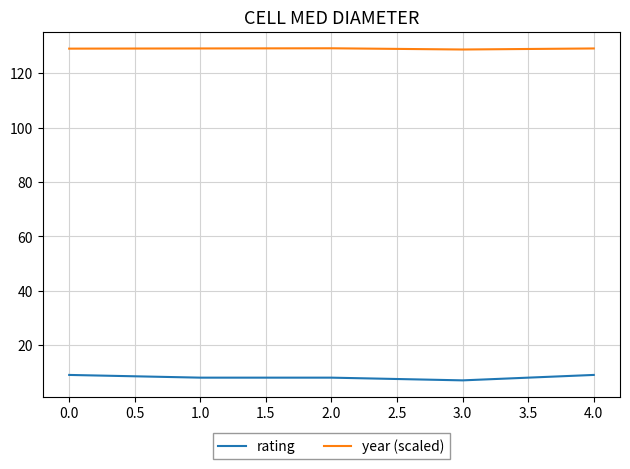

What is the minimum value shown in the chart?

7.0